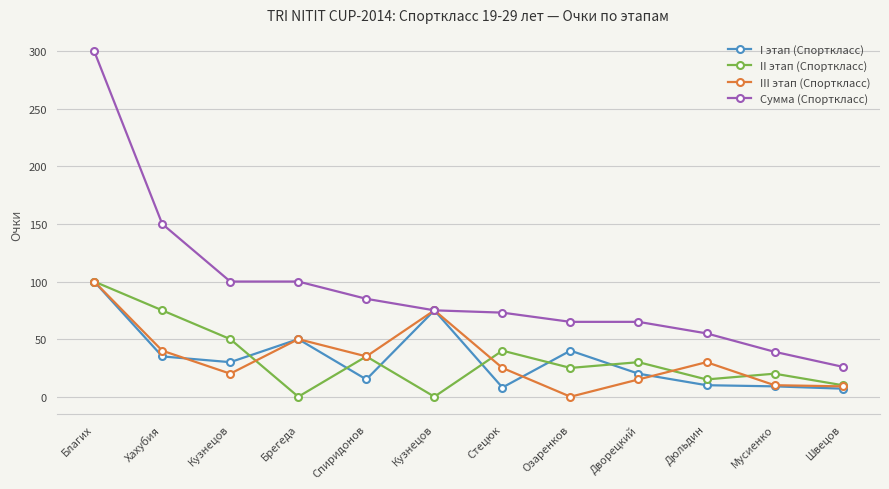

What are all the series names shown in the legend?

I этап (Спорткласс), II этап (Спорткласс), III этап (Спорткласс), Сумма (Спорткласс)